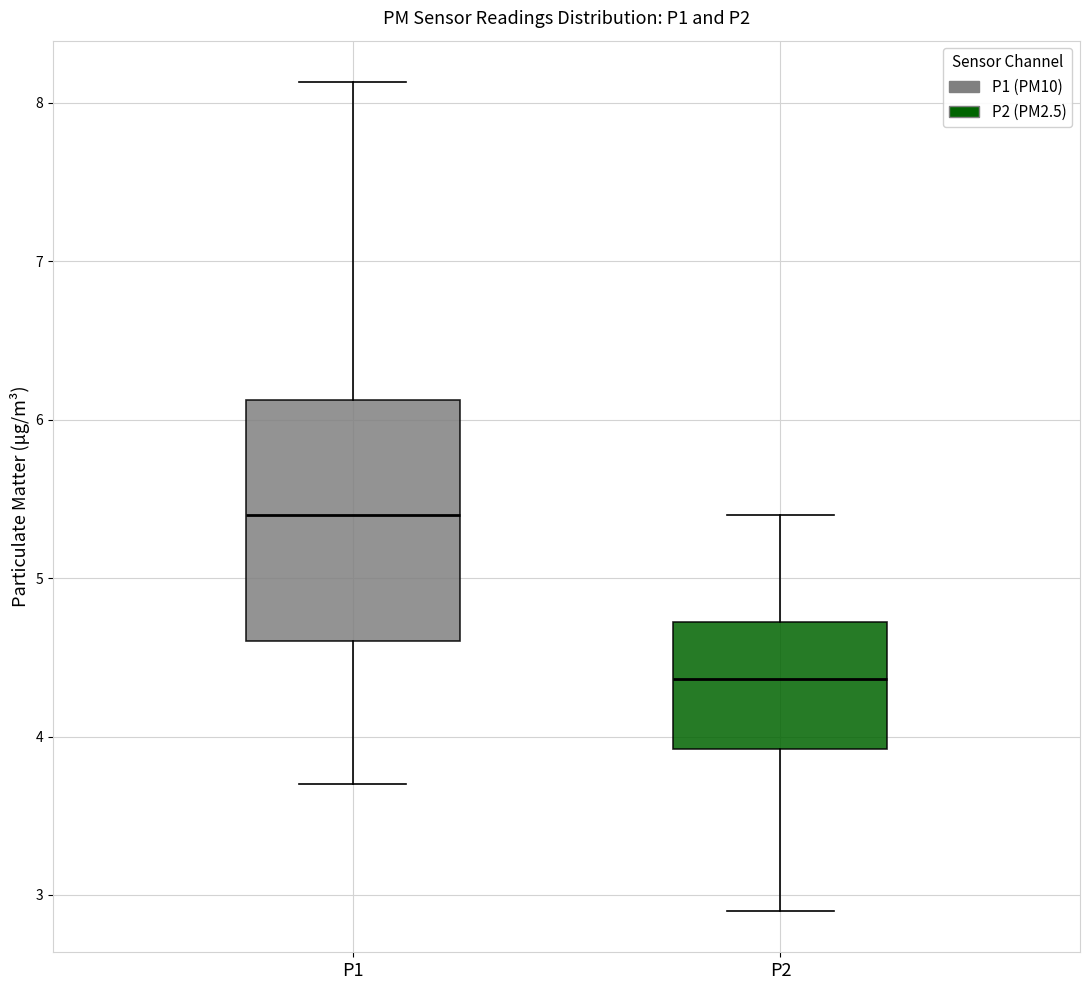

Where does the median line of the box for P1 sit on the y-axis? The values are not printed on the chart, so give them approximately, as read against the axis.

5.4